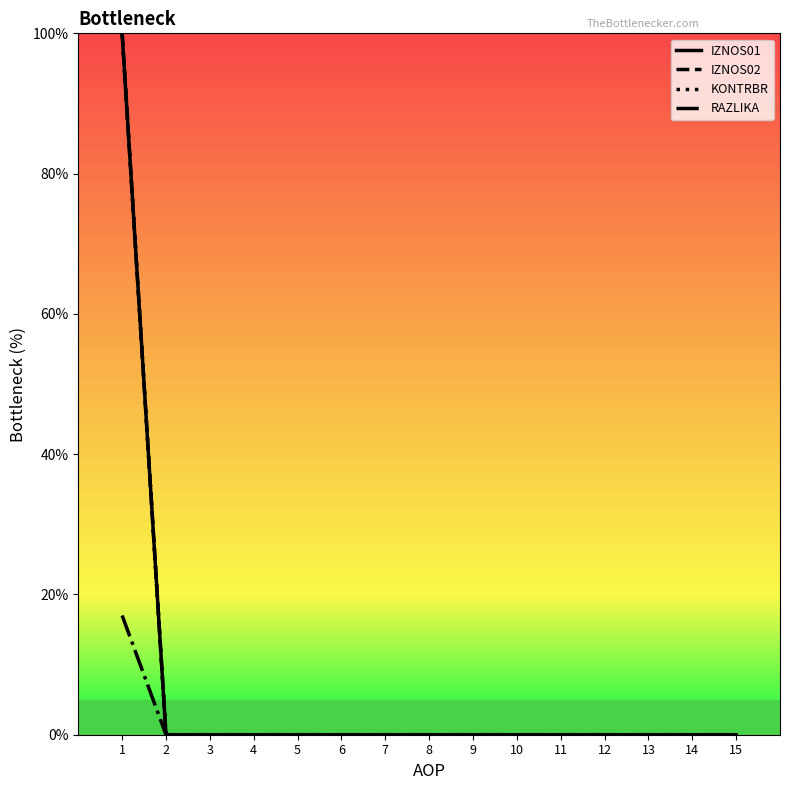

At how many categories does at least one series exceed 70?

1